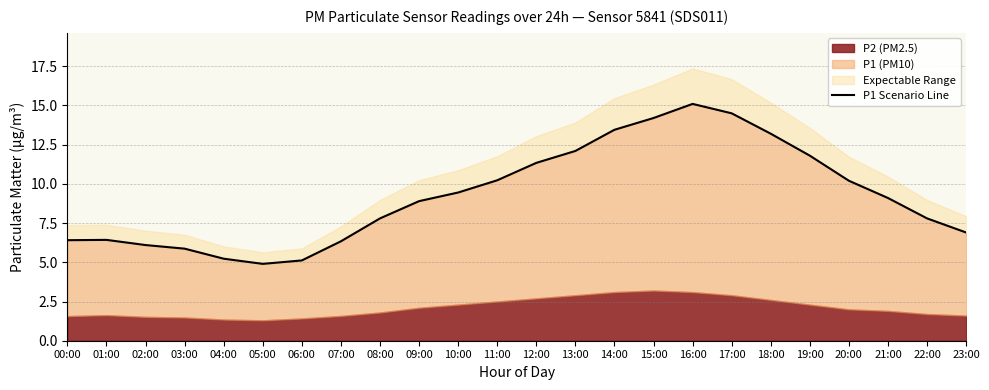

What is the label of the 13th point from the left?

12:00